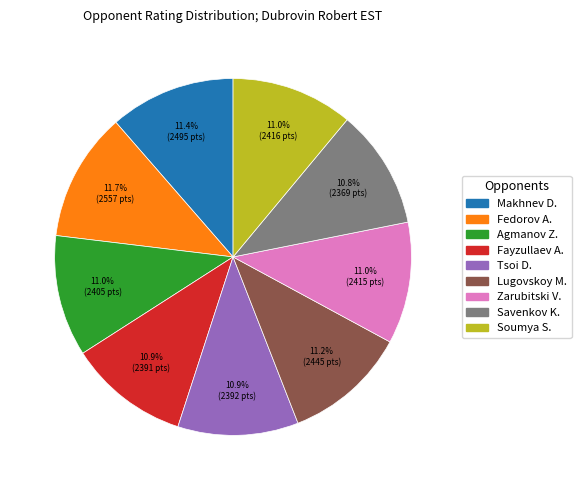

Is there any slice that represents more than half of the pie?

No